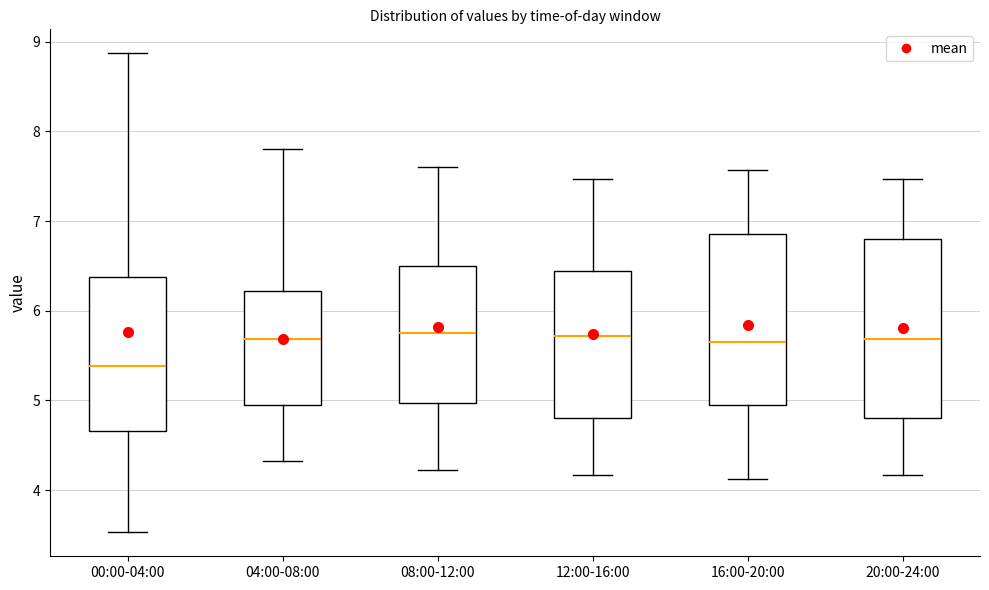

Where does the median line of the box for 00:00-04:00 sit on the y-axis? The values are not printed on the chart, so give them approximately, as read against the axis.

5.4